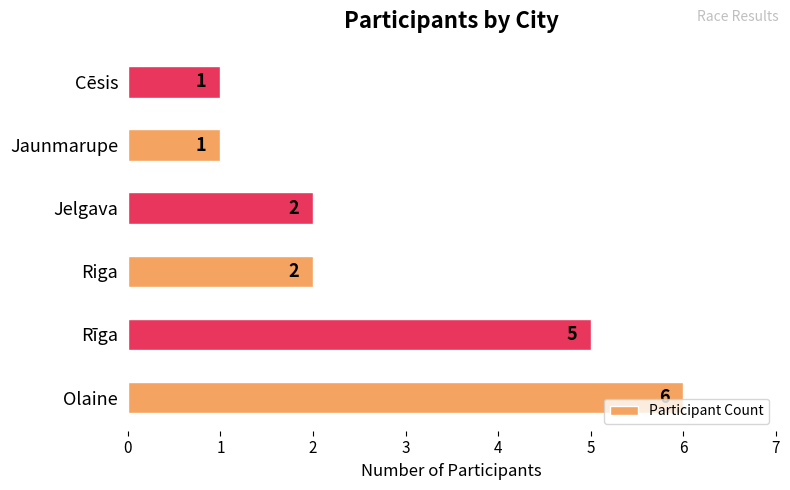

The value at Riga is 2. True or false?

True